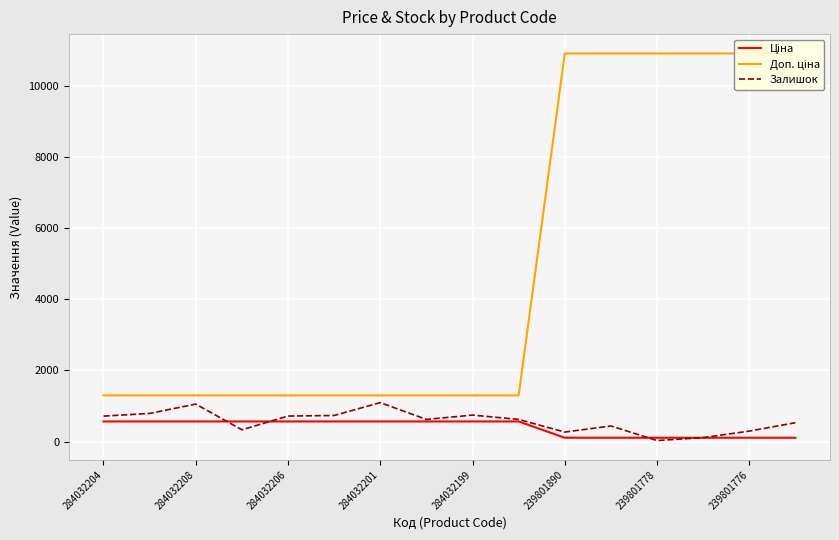

List the series in order of their peak value, lowest first.

Ціна, Залишок, Доп. ціна